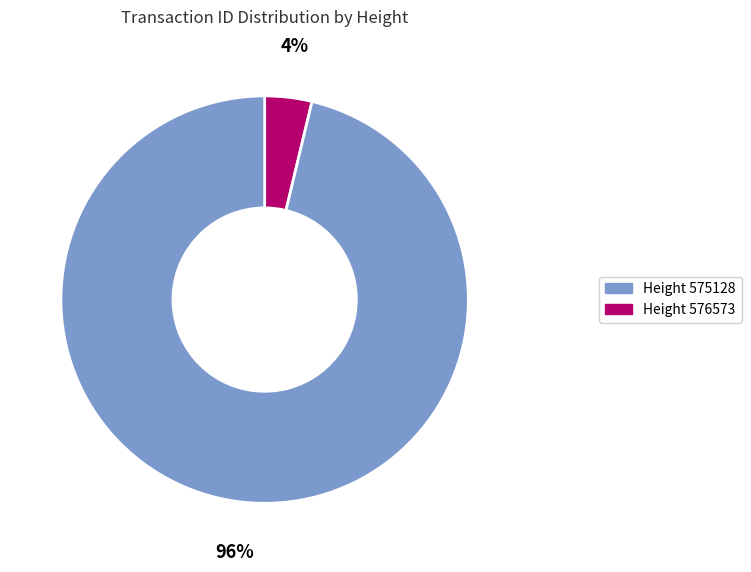

How many segments does this pie chart have?

2